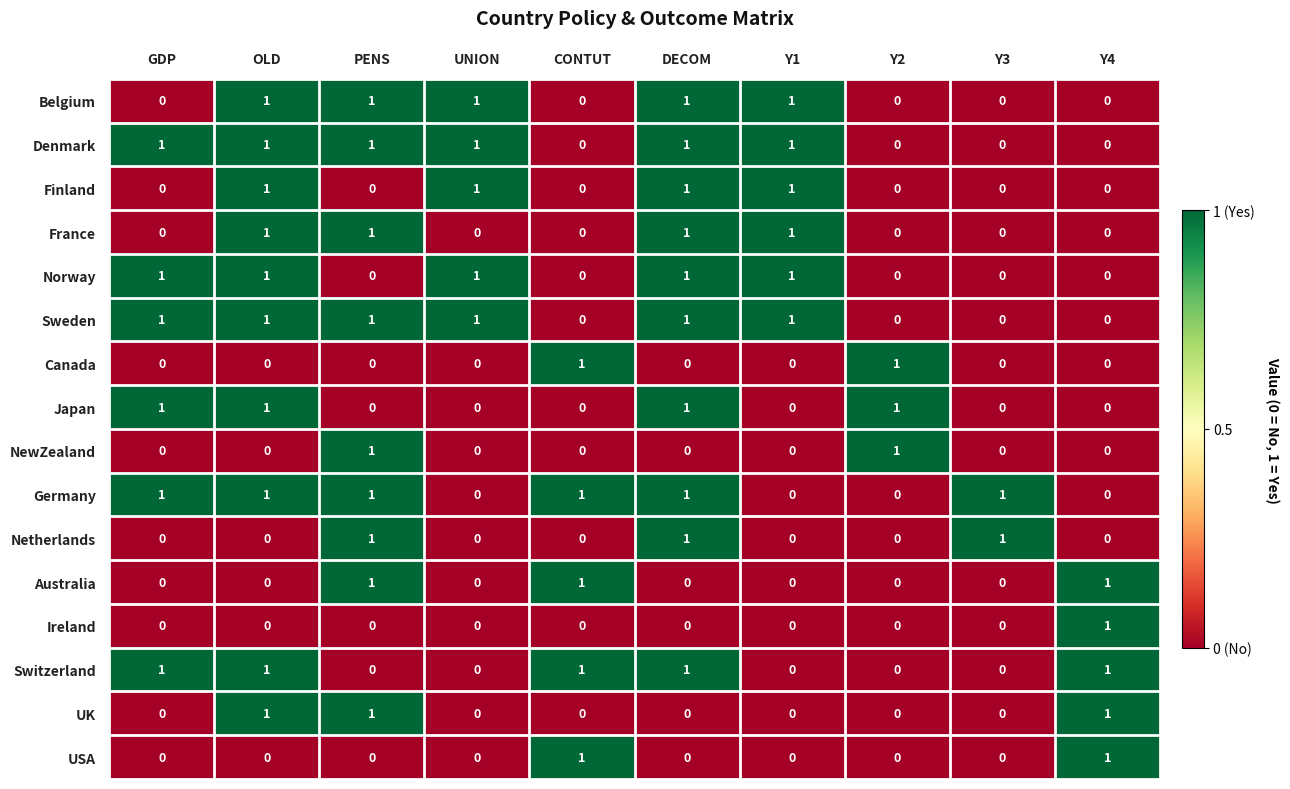

The Denmark series shows 1 at Y4. True or false?

False